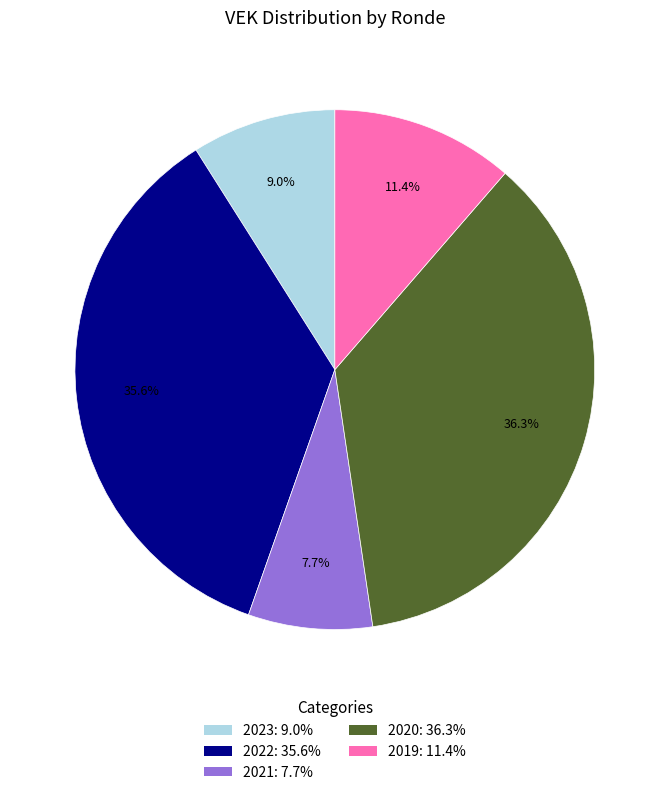

Rank the categories by value from lowest to highest.

2021: 7.7%, 2023: 9.0%, 2019: 11.4%, 2022: 35.6%, 2020: 36.3%